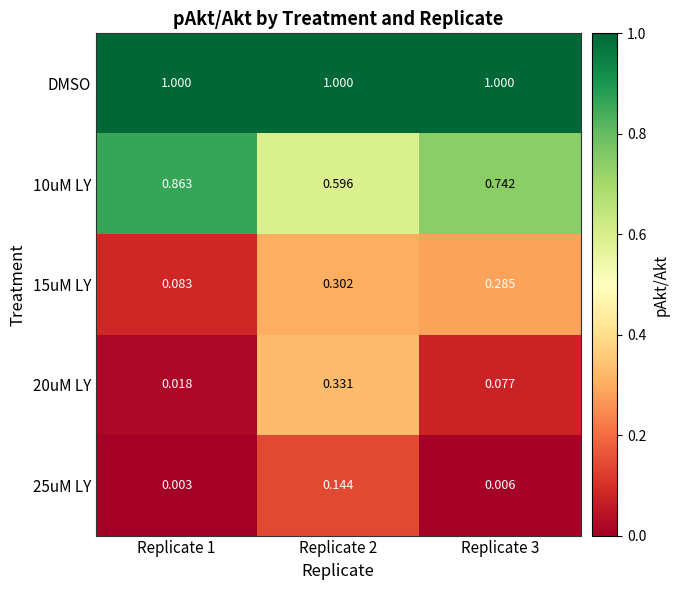

Is the value of 20uM LY at Replicate 1 greater than the value of DMSO at Replicate 3?

No